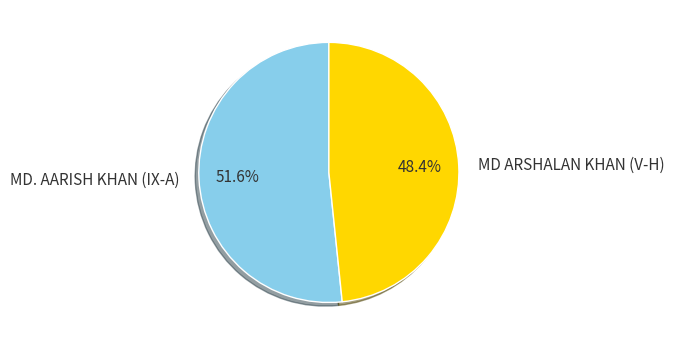

What is the largest slice in the pie chart?

MD. AARISH KHAN (IX-A)